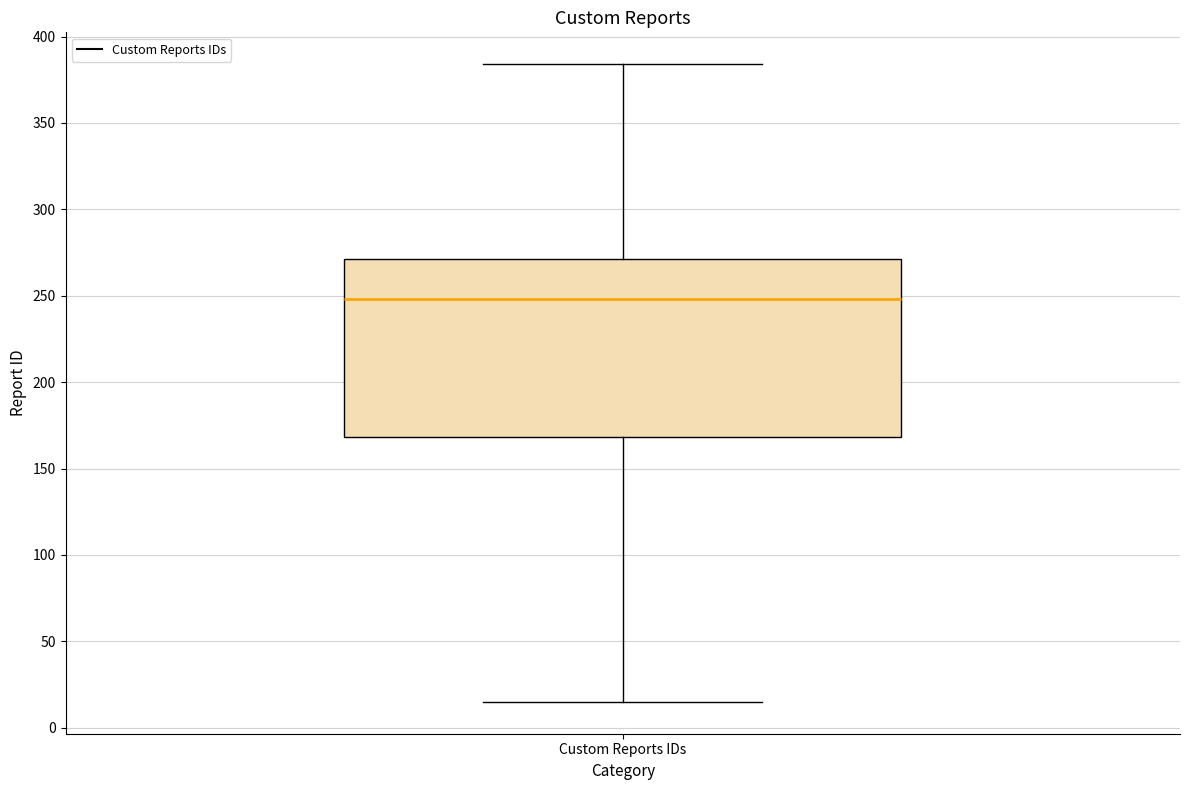

Read this box plot against the y-axis: the position of the median line, the range covered by the box, and the ends of both whiskers. The values are not printed on the chart, so give them approximately, as read against the axis.

median 250, box 170 to 270, whiskers 15 to 385